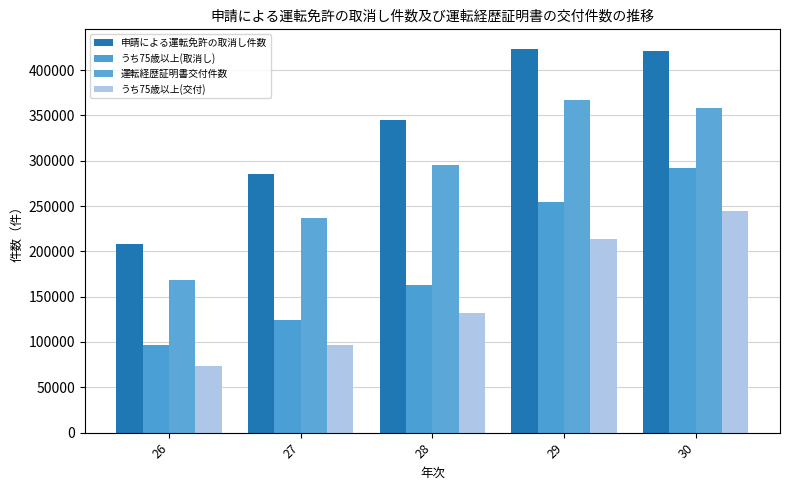

At how many categories does at least one series exceed 119870?

5